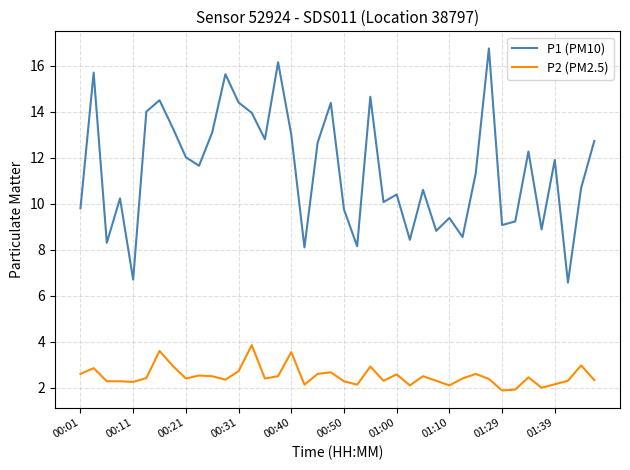

Which series has the widest spread of values?

P1 (PM10)